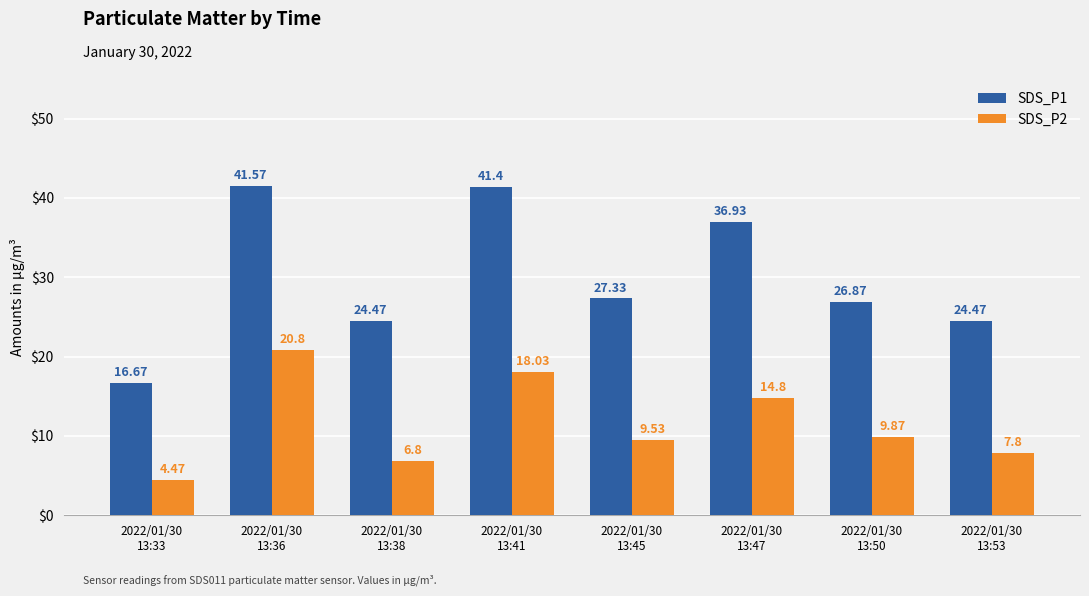

What is the average value of the SDS_P2 series?

11.5